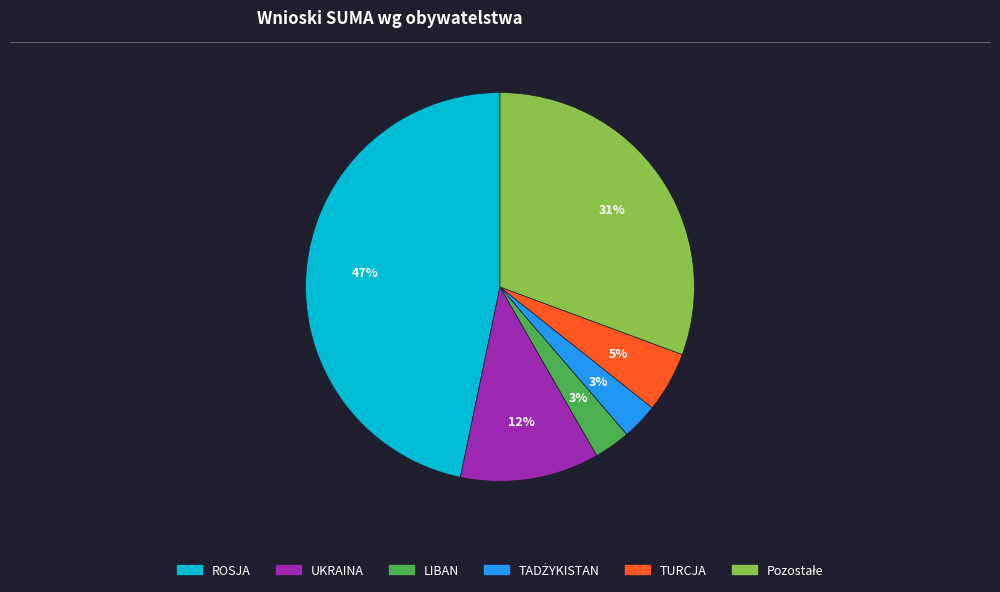

Count the number of slices in the pie.

6